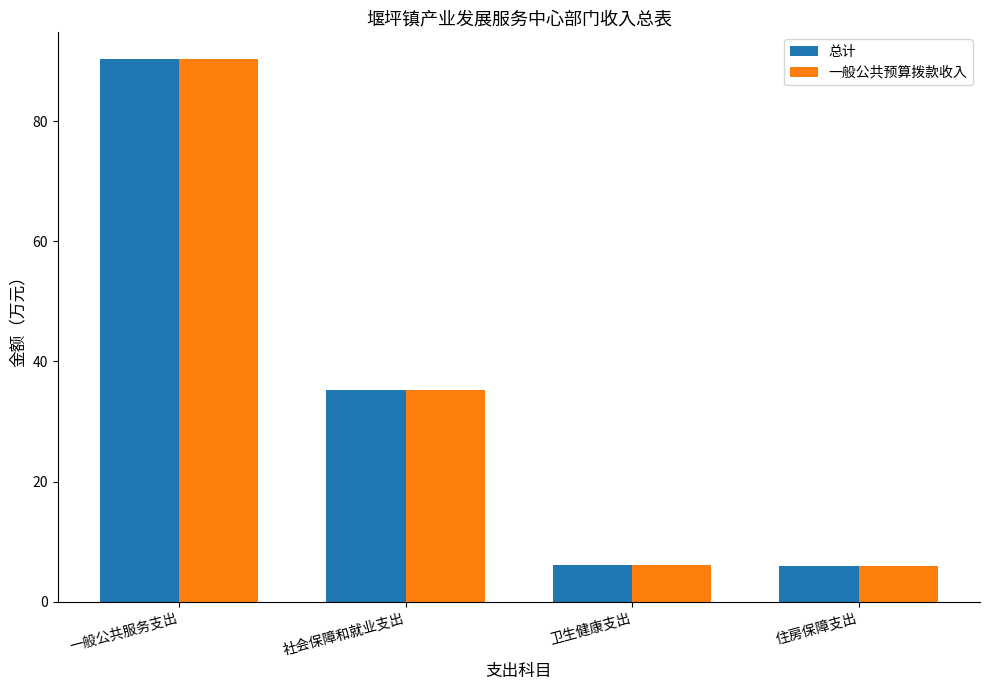

At which category is the sum across all series the highest?

一般公共服务支出